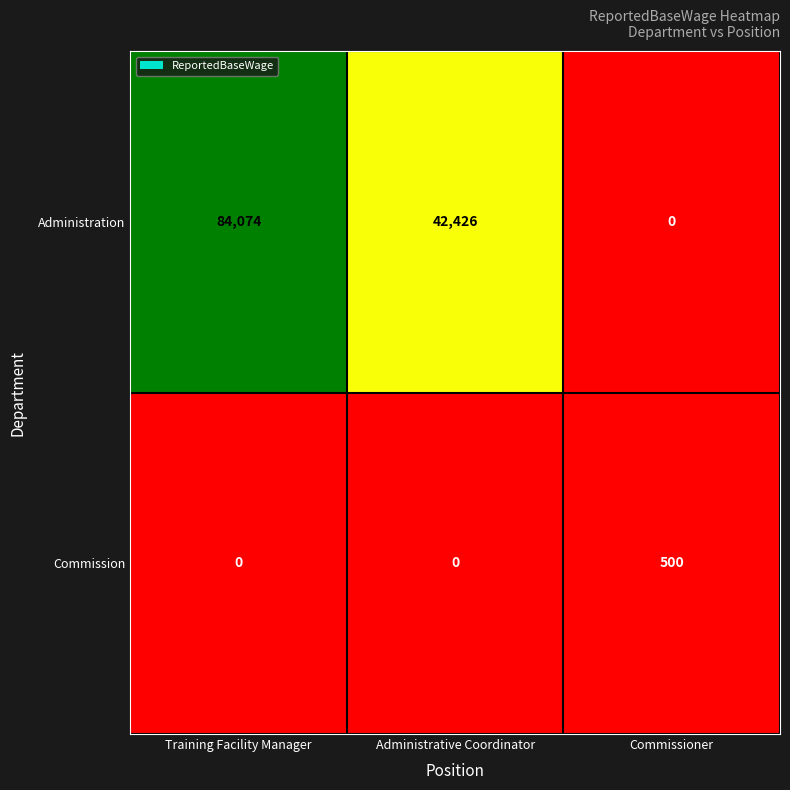

Reading left to right, list all the values displayed in this chart.

Administration: 84074	42426	0
Commission: 0	0	500